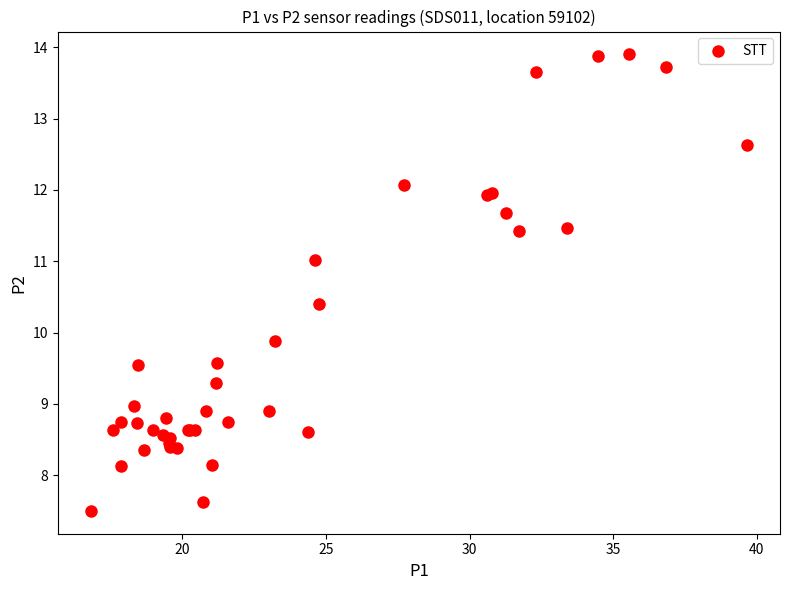

What Y value in the scatter plot is closest to 10?

9.9